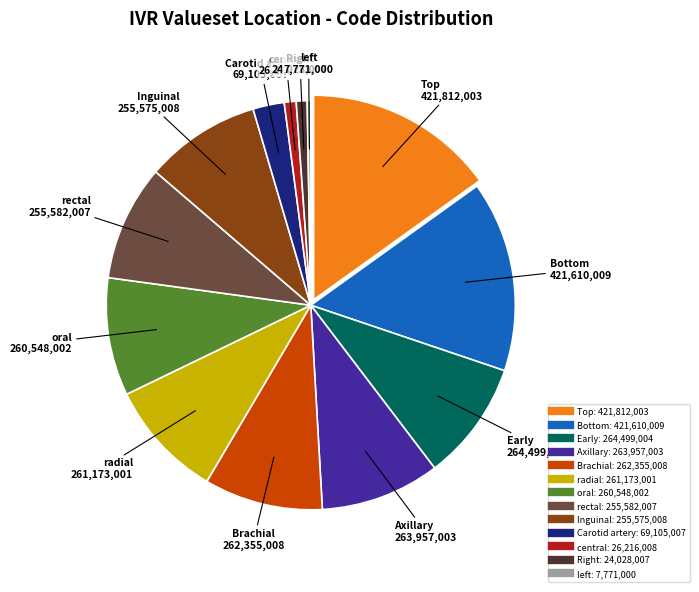

Count the number of slices in the pie.

13